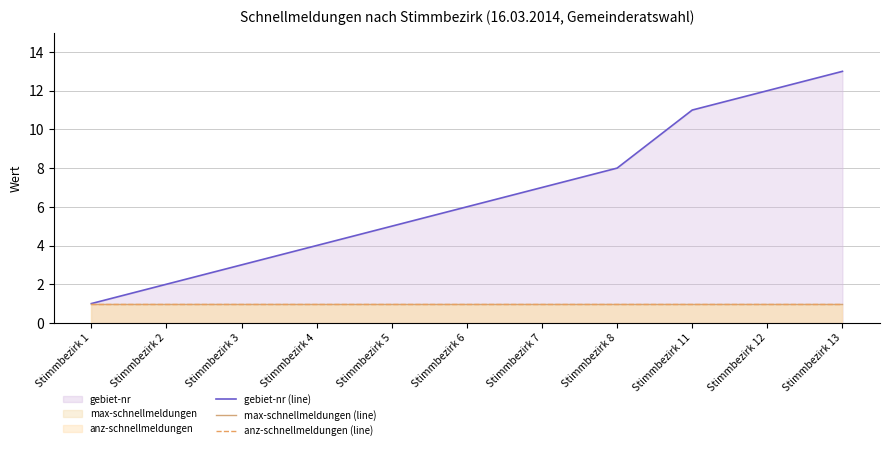

Reading left to right, list all the values displayed in this chart.

gebiet-nr (line): 1	2	3	4	5	6	7	8	11	12	13
max-schnellmeldungen (line): 1	1	1	1	1	1	1	1	1	1	1
anz-schnellmeldungen (line): 1	1	1	1	1	1	1	1	1	1	1